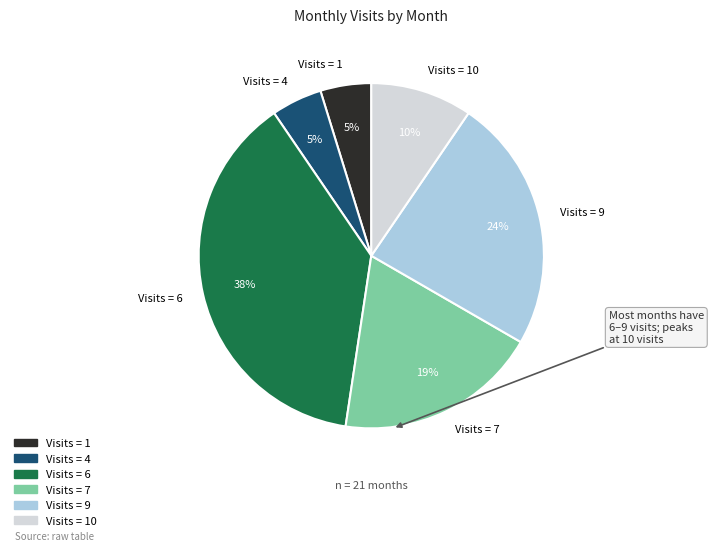

To the nearest percent, what is the average slice percentage?

17%